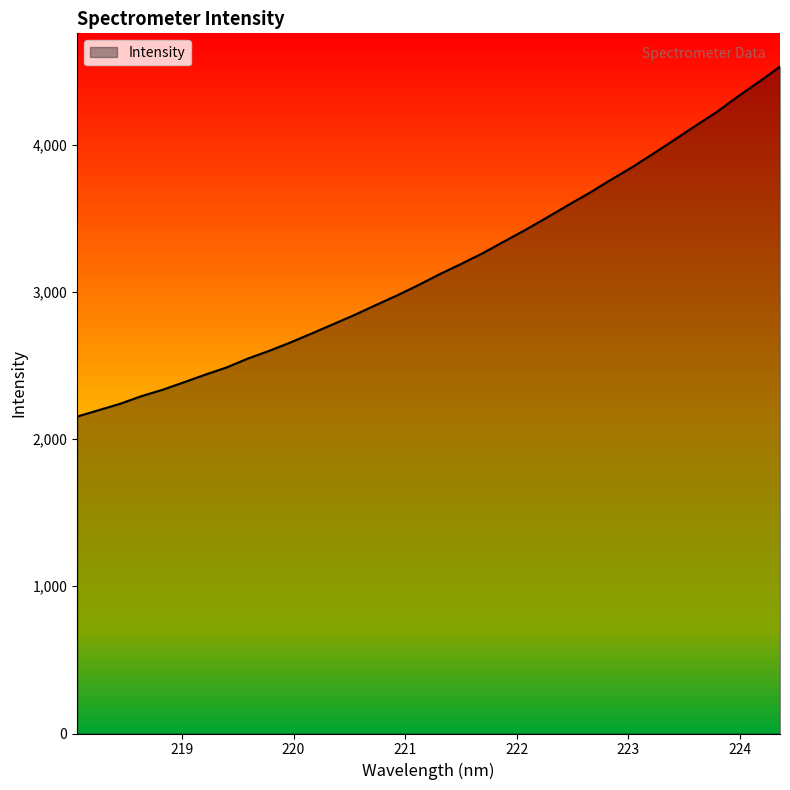

How many lines are shown in the chart?

1